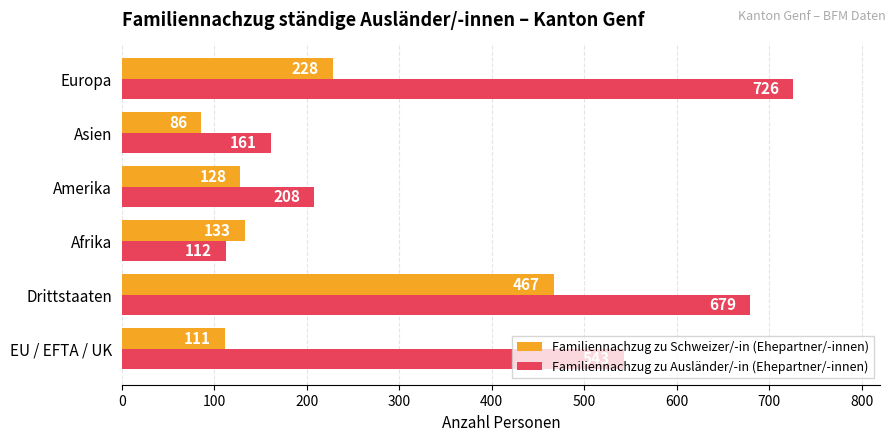

Which series has the largest total across all categories?

Familiennachzug zu Ausländer/-in (Ehepartner/-innen)